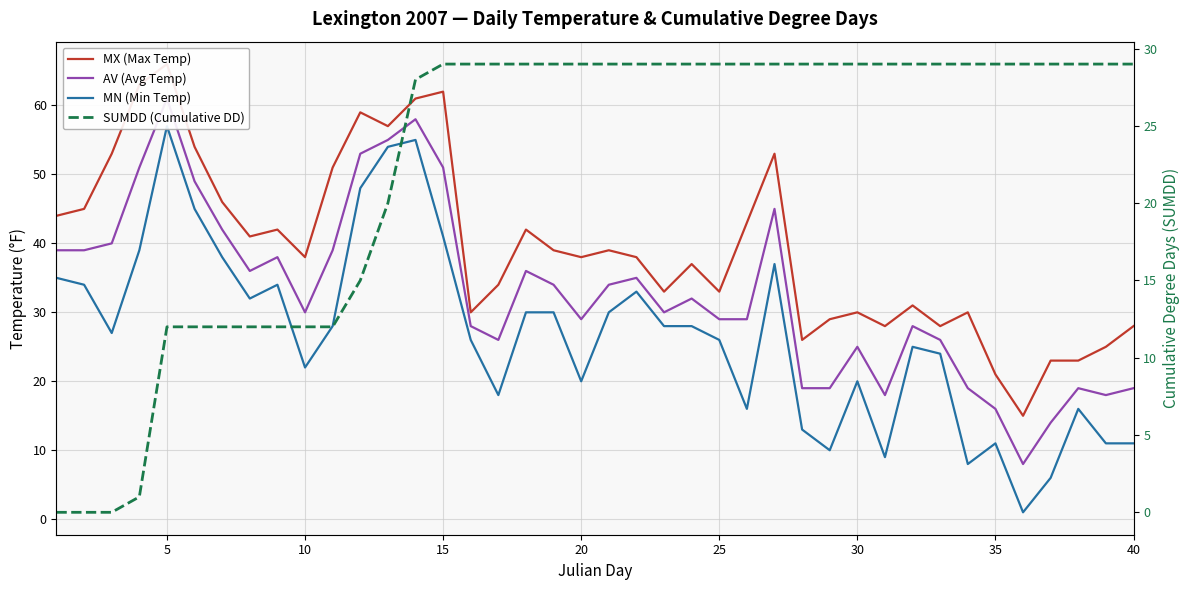

How many data points does each series have?

40